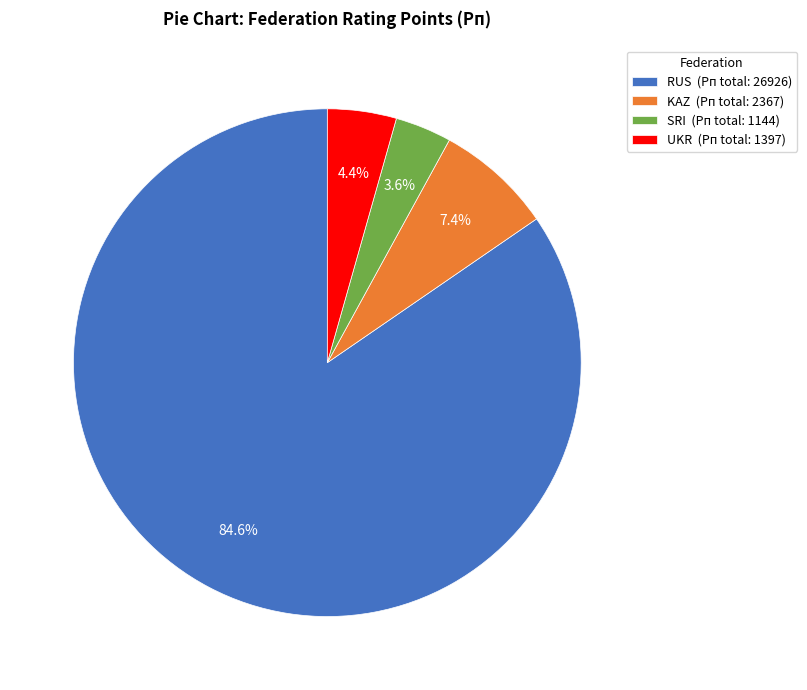

Which has a higher value, RUS or KAZ?

RUS